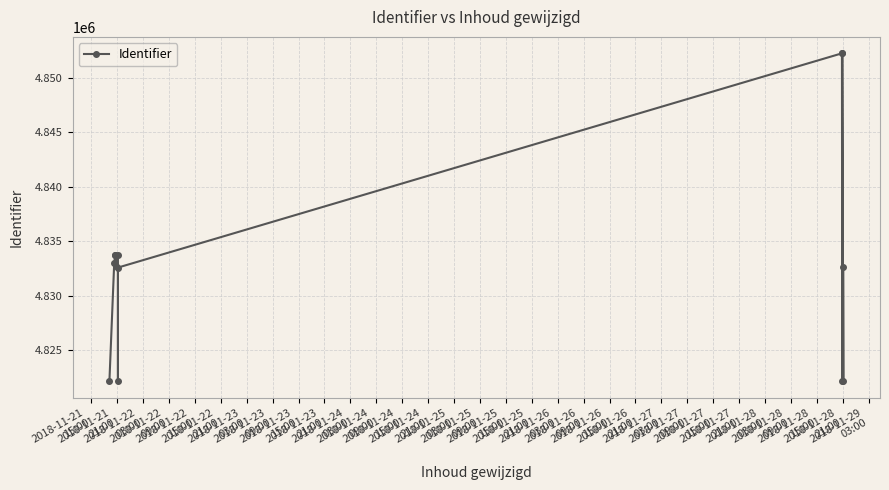

Does the chart display data point markers on the line(s)?

Yes